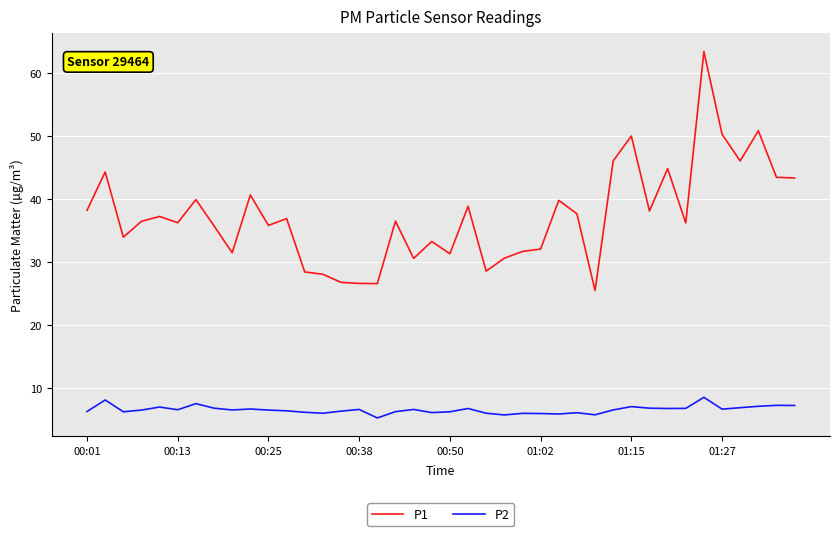

List the series in order of their overall mean, highest first.

P1, P2